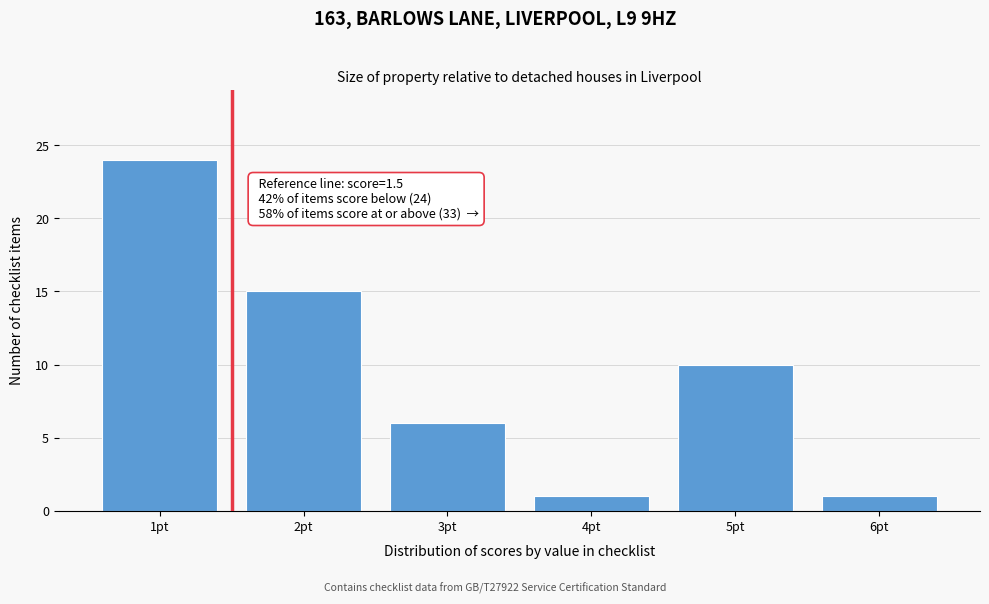

Which range on the x-axis has the tallest bar?

0.5 to 1.5